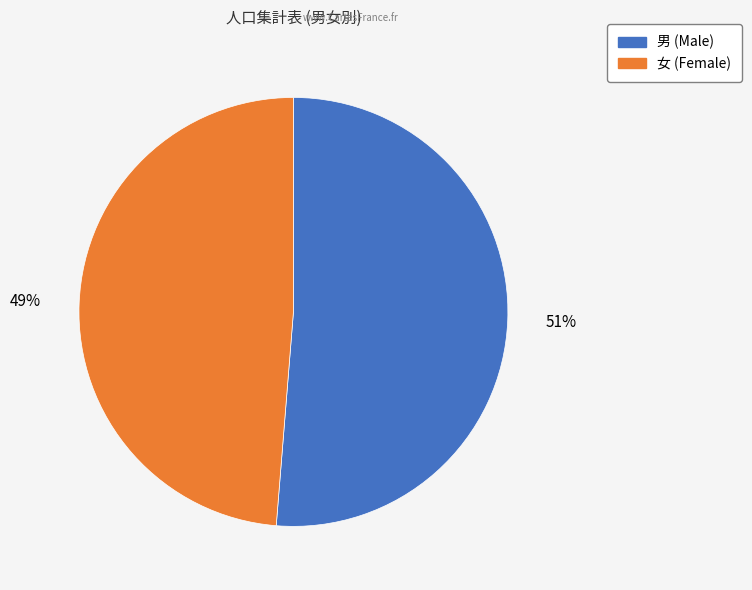

To the nearest percent, what is the average slice percentage?

50%